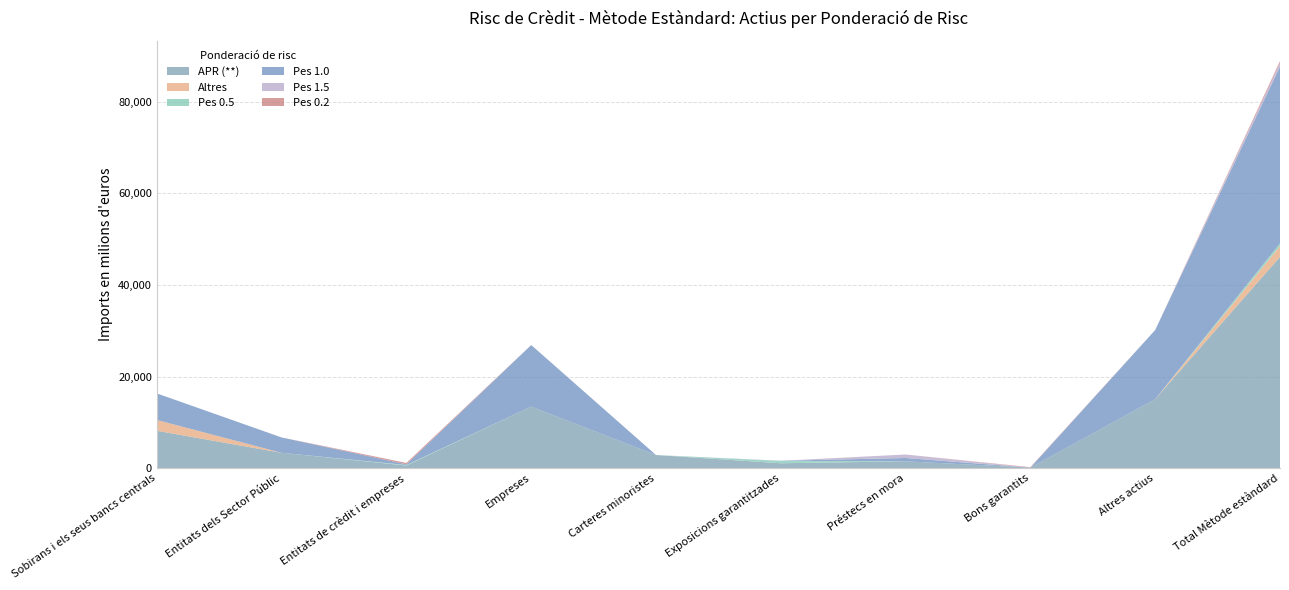

Reading left to right, what are all the values shown in this chart?

APR (**): Sobirans i els seus bancs centrals=8155.9	Entitats dels Sector Públic=3349.0	Entitats de crèdit i empreses=570.6	Empreses=13434.1	Carteres minoristes=2864.7	Exposicions garantitzades=1068.2	Préstecs en mora=1489.4	Bons garantits=107.6	Altres actius=15070.2	Total Mètode estàndard=46109.6
Altres: Sobirans i els seus bancs centrals=2353.6	Entitats dels Sector Públic=0.0	Entitats de crèdit i empreses=0.0	Empreses=0.0	Carteres minoristes=0.0	Exposicions garantitzades=0.0	Préstecs en mora=0.0	Bons garantits=0.0	Altres actius=0.0	Total Mètode estàndard=2353.6
Pes 0.5: Sobirans i els seus bancs centrals=0.0	Entitats dels Sector Públic=0.0	Entitats de crèdit i empreses=116.7	Empreses=0.0	Carteres minoristes=0.0	Exposicions garantitzades=482.6	Préstecs en mora=0.0	Bons garantits=0.0	Altres actius=0.0	Total Mètode estàndard=599.3
Pes 1.0: Sobirans i els seus bancs centrals=5802.3	Entitats dels Sector Públic=3348.7	Entitats de crèdit i empreses=149.6	Empreses=13429.6	Carteres minoristes=0.0	Exposicions garantitzades=58.9	Préstecs en mora=726.7	Bons garantits=0.0	Altres actius=15070.2	Total Mètode estàndard=38586.0
Pes 1.5: Sobirans i els seus bancs centrals=0.0	Entitats dels Sector Públic=0.0	Entitats de crèdit i empreses=0.0	Empreses=4.5	Carteres minoristes=0.0	Exposicions garantitzades=0.0	Préstecs en mora=762.7	Bons garantits=0.0	Altres actius=0.0	Total Mètode estàndard=767.2
Pes 0.2: Sobirans i els seus bancs centrals=0.0	Entitats dels Sector Públic=0.2	Entitats de crèdit i empreses=304.3	Empreses=0.0	Carteres minoristes=0.0	Exposicions garantitzades=0.0	Préstecs en mora=0.0	Bons garantits=107.6	Altres actius=0.0	Total Mètode estàndard=412.2